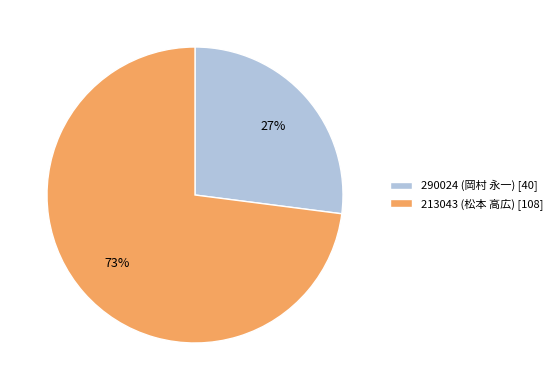

Combined, do 213043 (松本 高広) [108] and 290024 (岡村 永一) [40] account for over 50%?

Yes